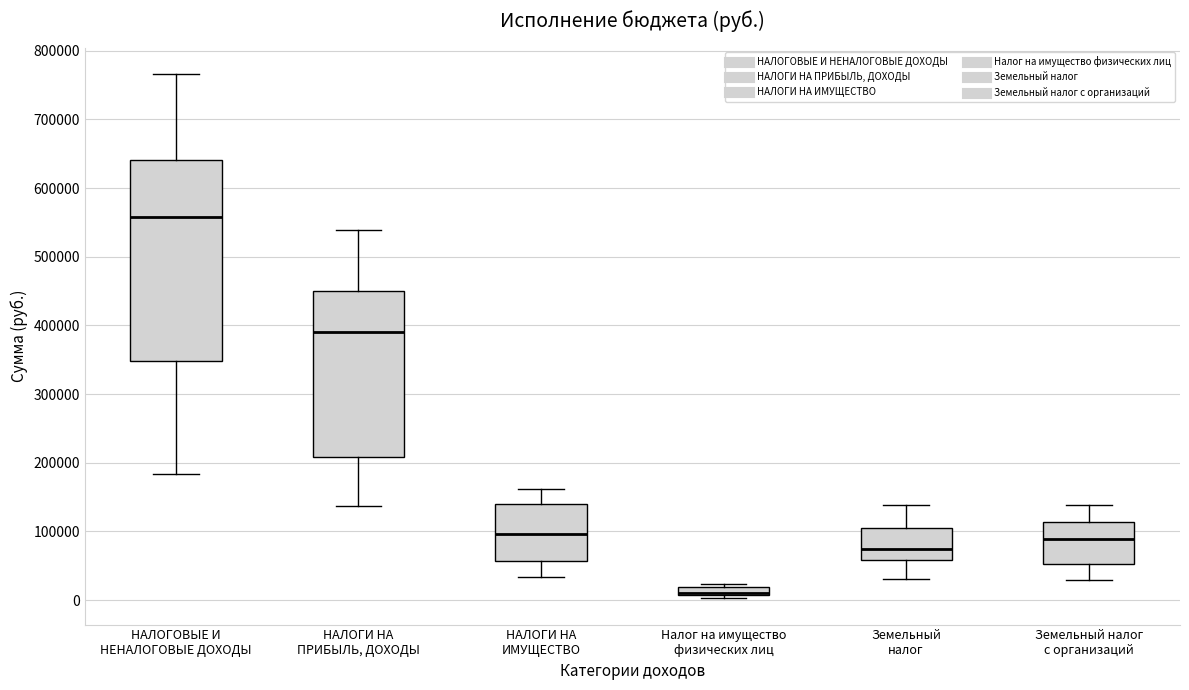

Where does the lower whisker of the box for НАЛОГИ НА ИМУЩЕСТВО end on the y-axis? The values are not printed on the chart, so give them approximately, as read against the axis.

30000